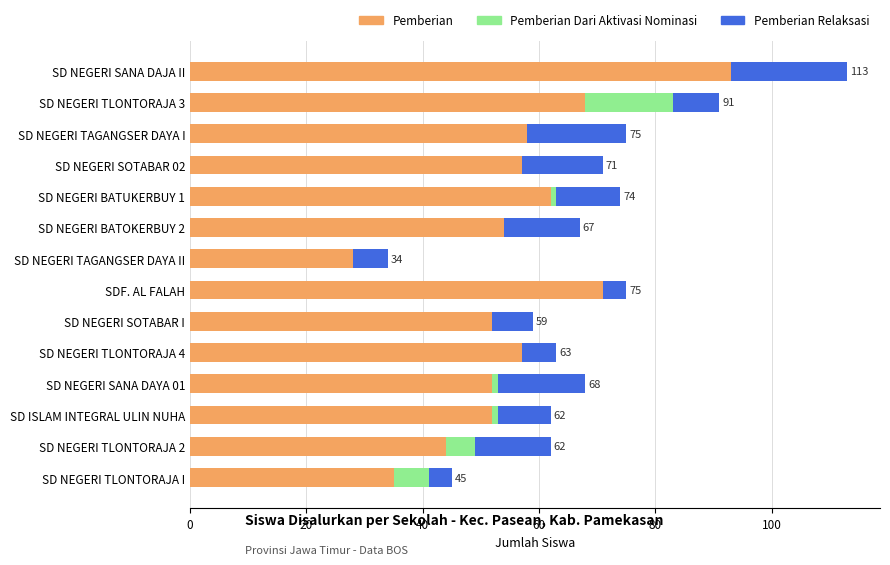

At which category is the sum across all series the highest?

SD NEGERI SANA DAJA II